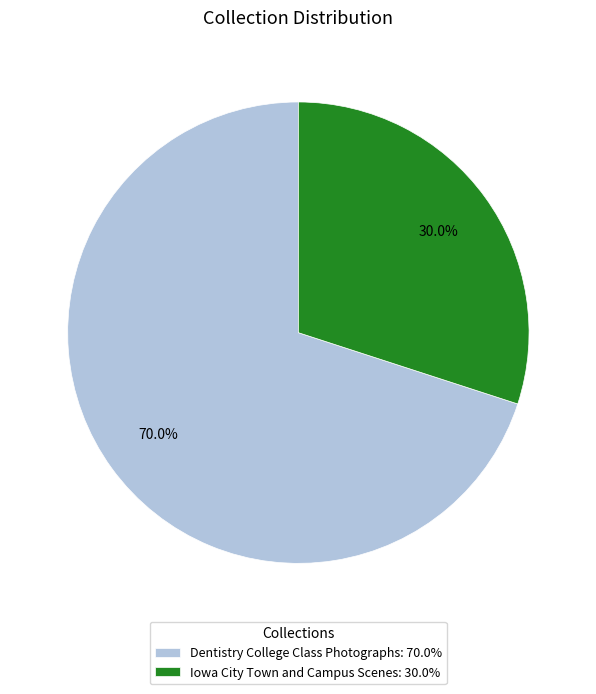

Which category has the smallest portion of the pie?

Iowa City Town and Campus Scenes: 30.0%